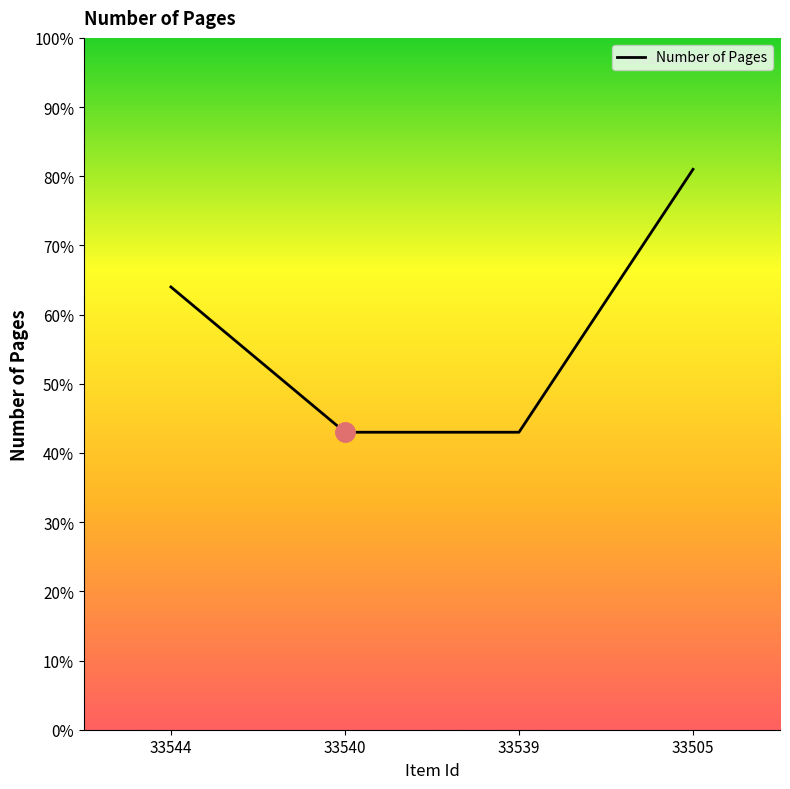

True or false: the data shows 69 at 33540.

False